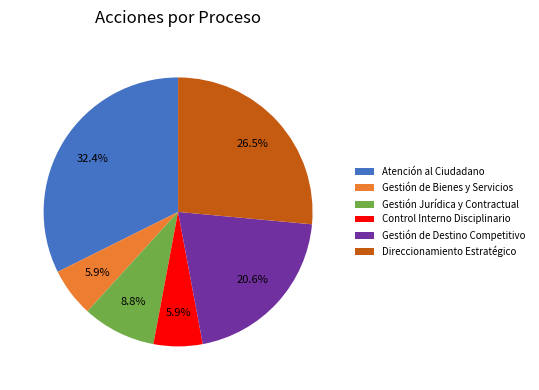

How much of the chart is everything except Control Interno Disciplinario?

94.1%